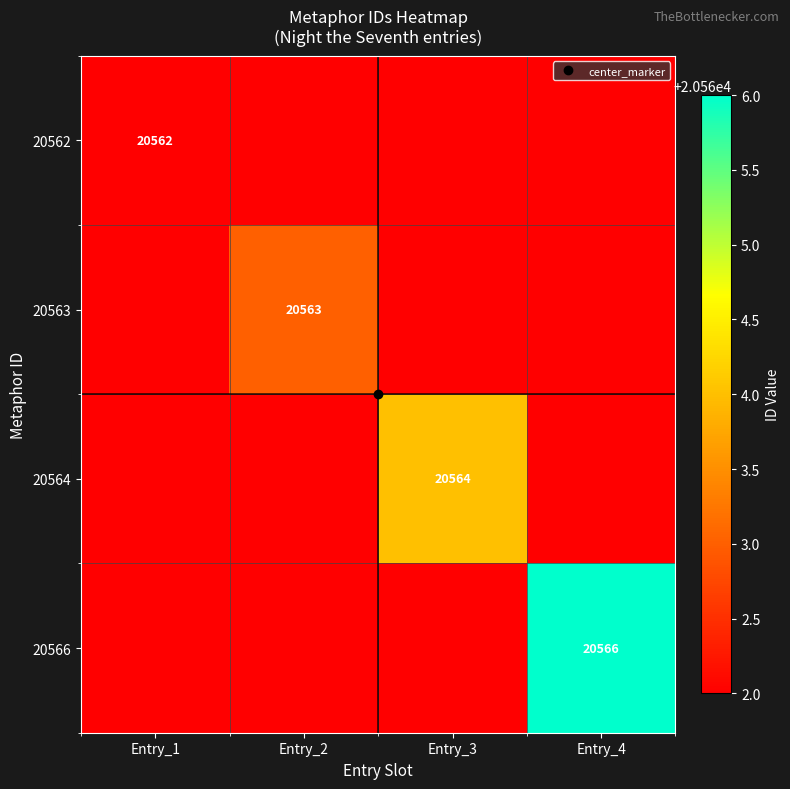

What is the highest value of the 20563 series?

20563